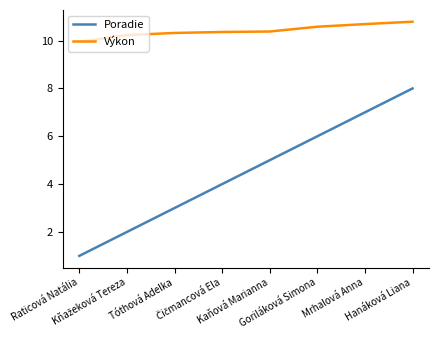

Is it true that Výkon equals 10.4 at Kaňová Marianna?

True